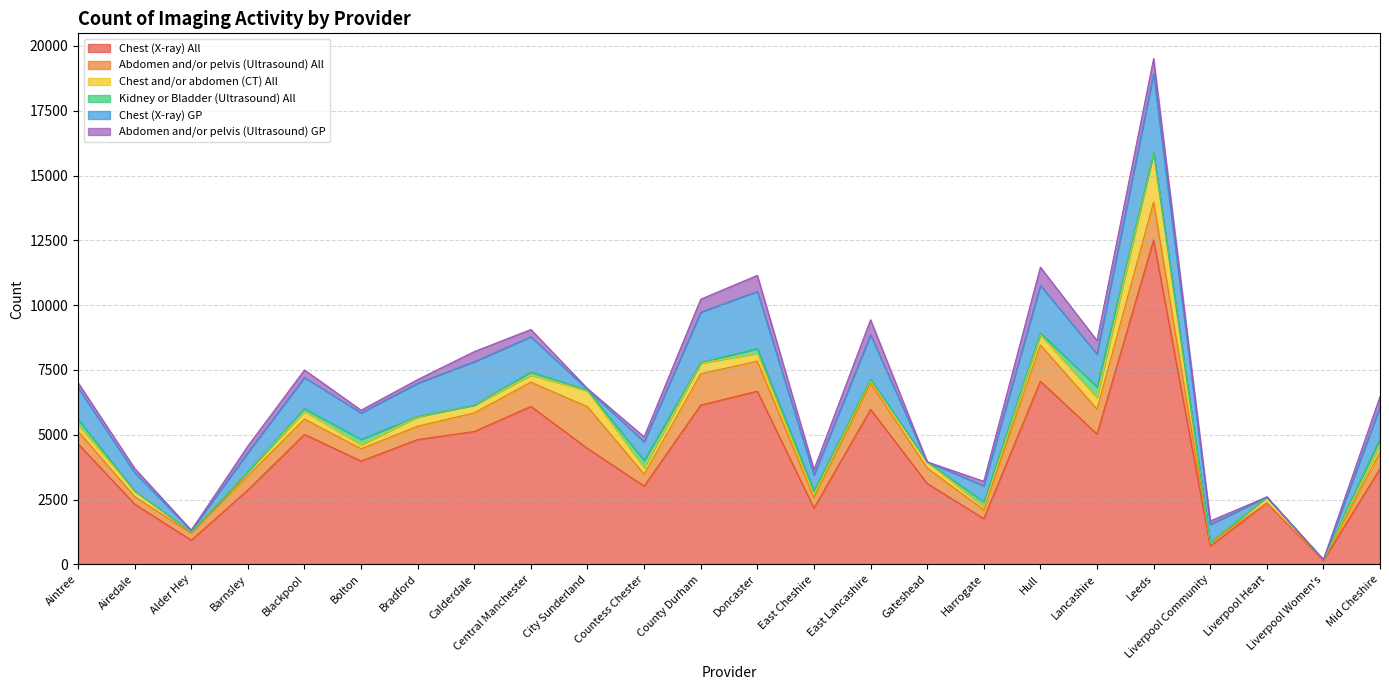

Between which two adjacent categories do Chest and/or abdomen (CT) All and Abdomen and/or pelvis (Ultrasound) GP first intersect?

Alder Hey and Barnsley